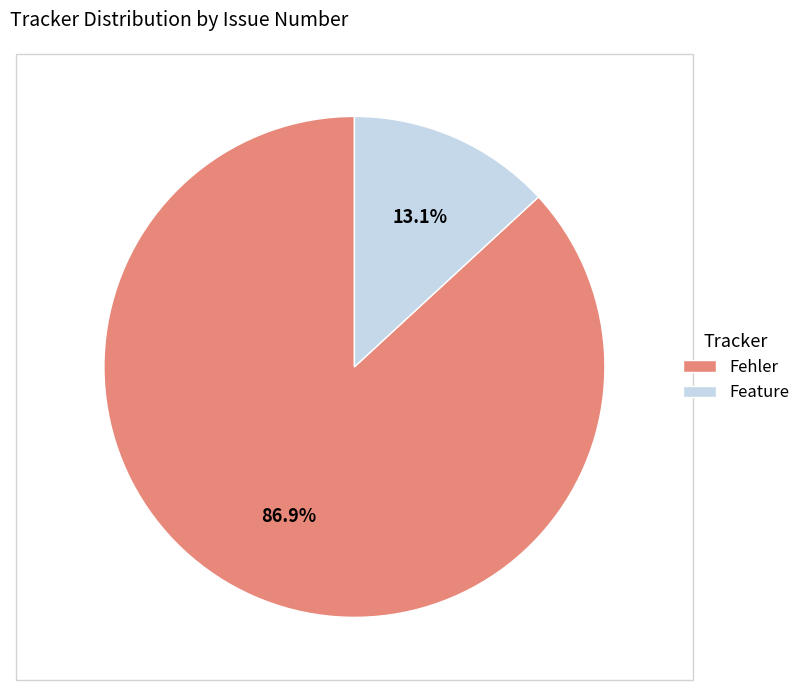

What is the total percentage of Feature and Fehler?

100.0%